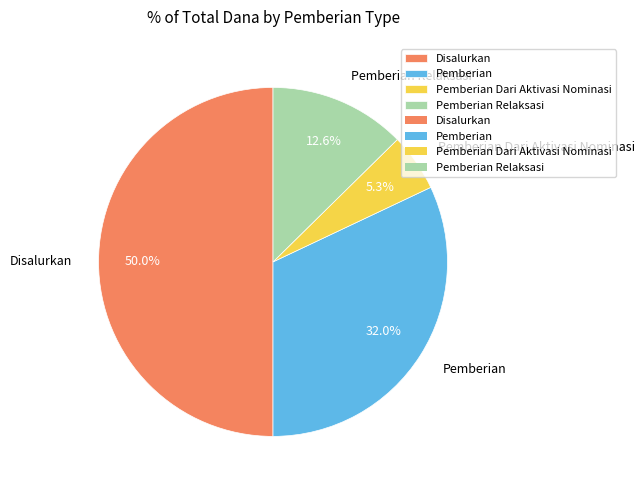

Approximately how many times larger is the value at Pemberian compared to Disalurkan?

0.6